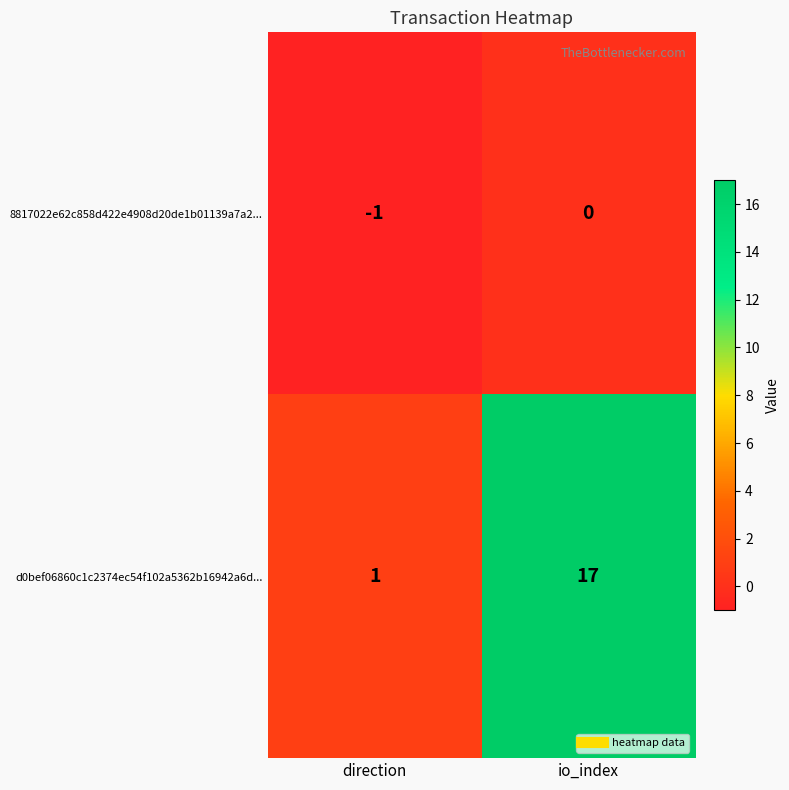

At which category is the sum across all series the highest?

io_index